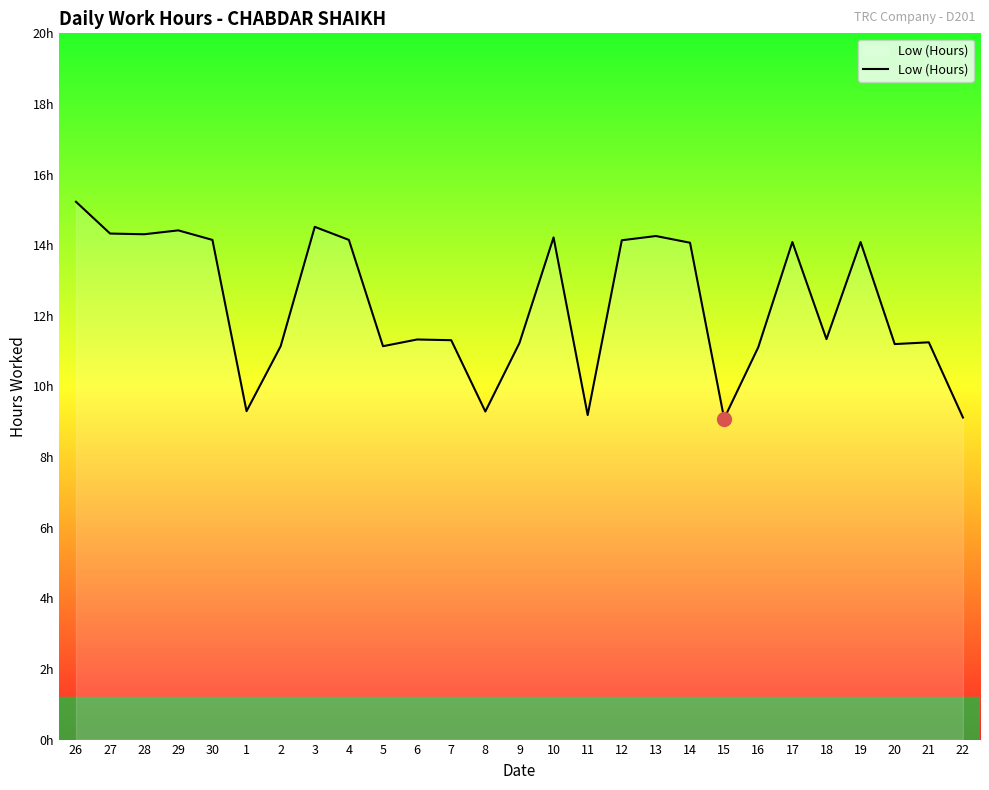

The value at 27 is 4.0. True or false?

False